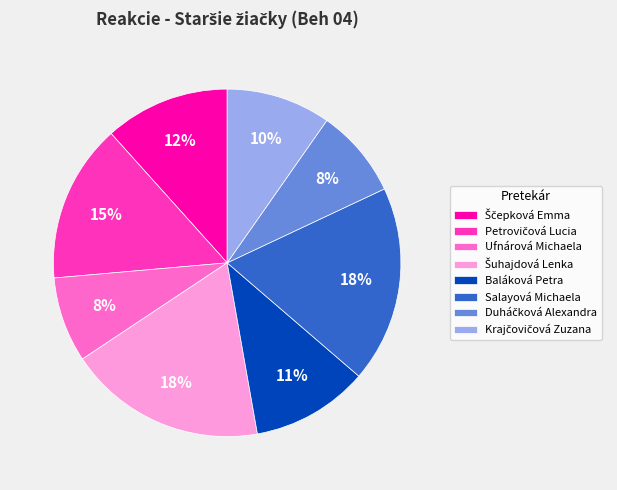

Is there a majority slice in this chart?

No